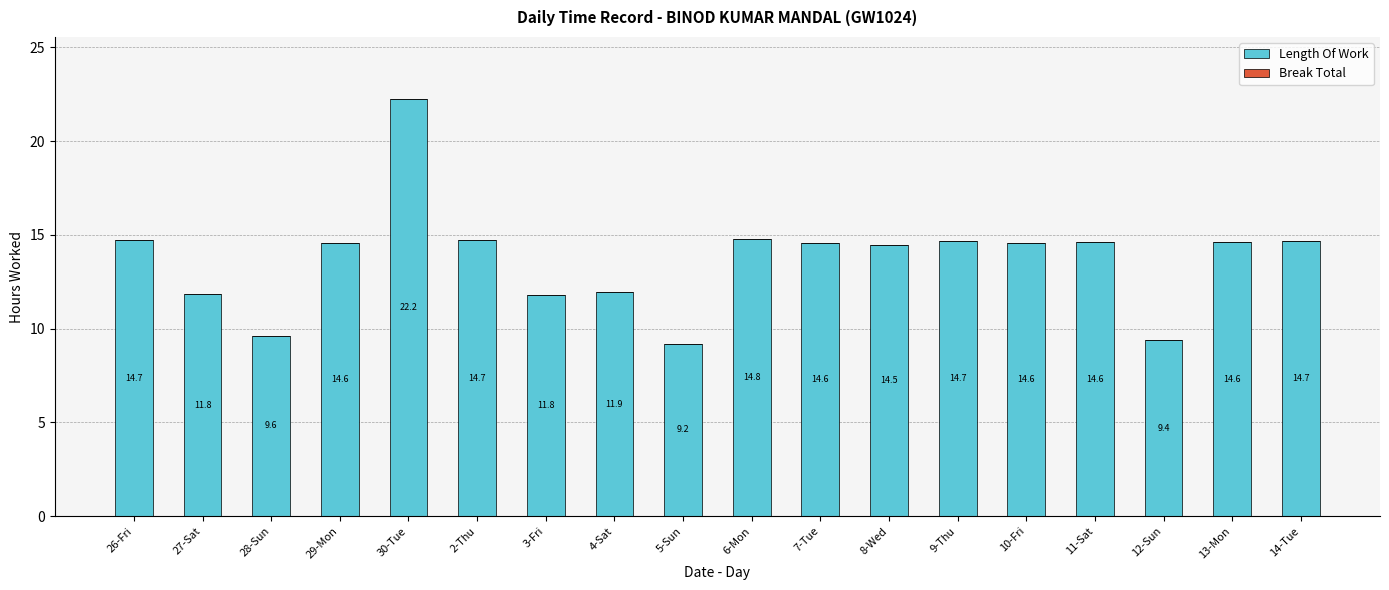

What position from the left is 28-Sun?

3